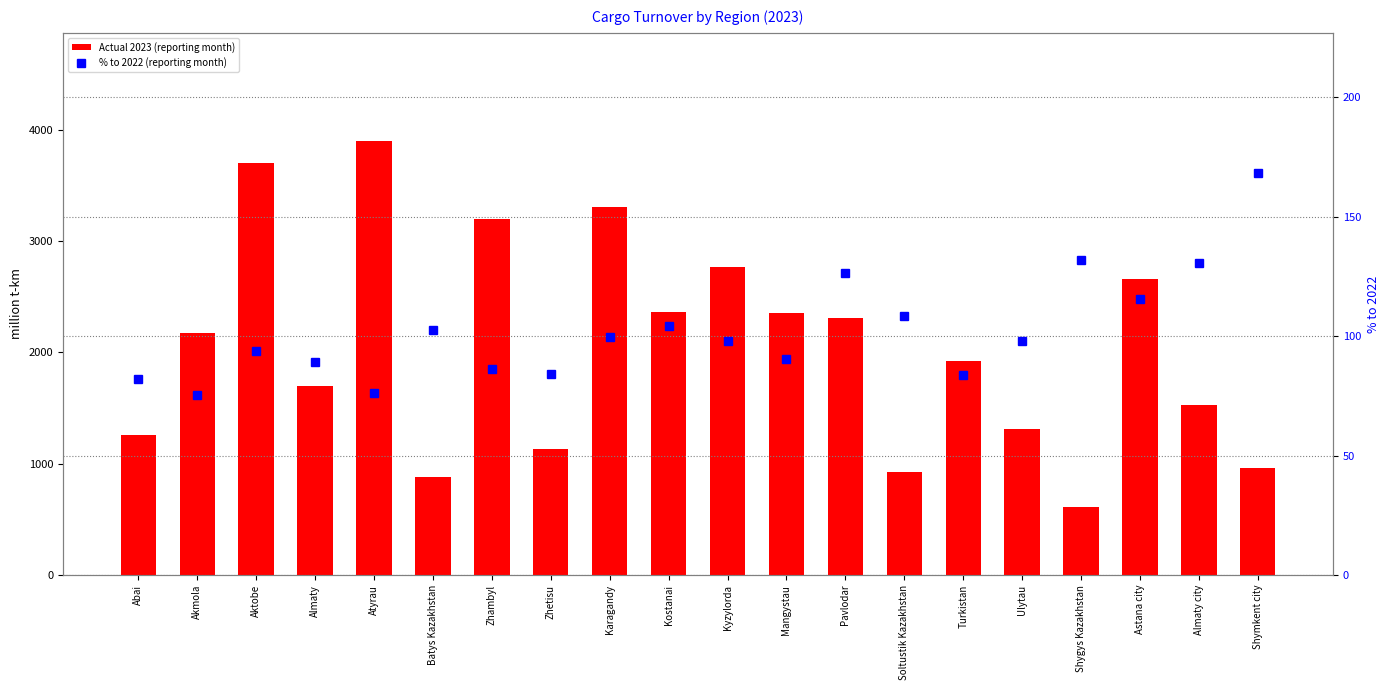

Which series changed the most between Shygys Kazakhstan and Almaty city?

Actual 2023 (reporting month)